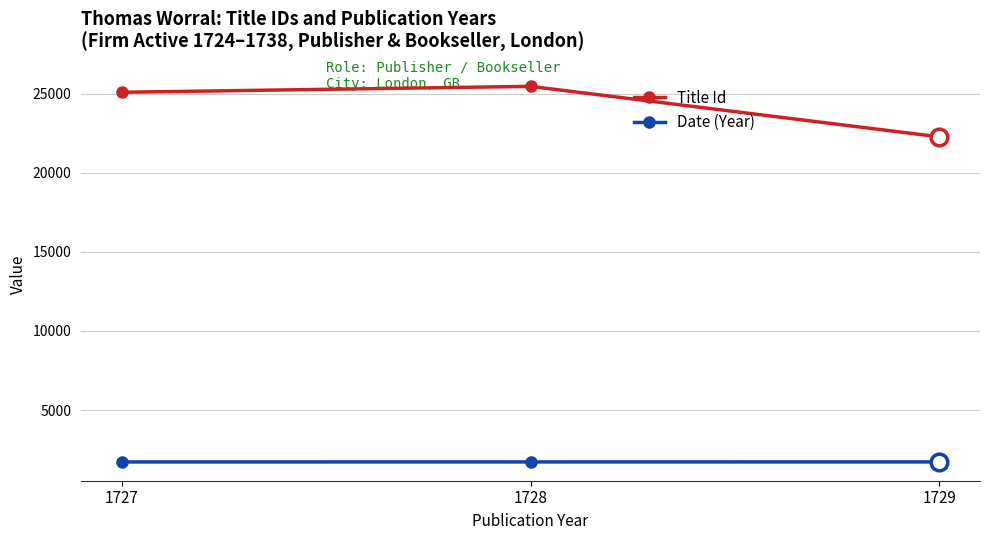

Is it true that Title Id equals 25451 at 1728?

True